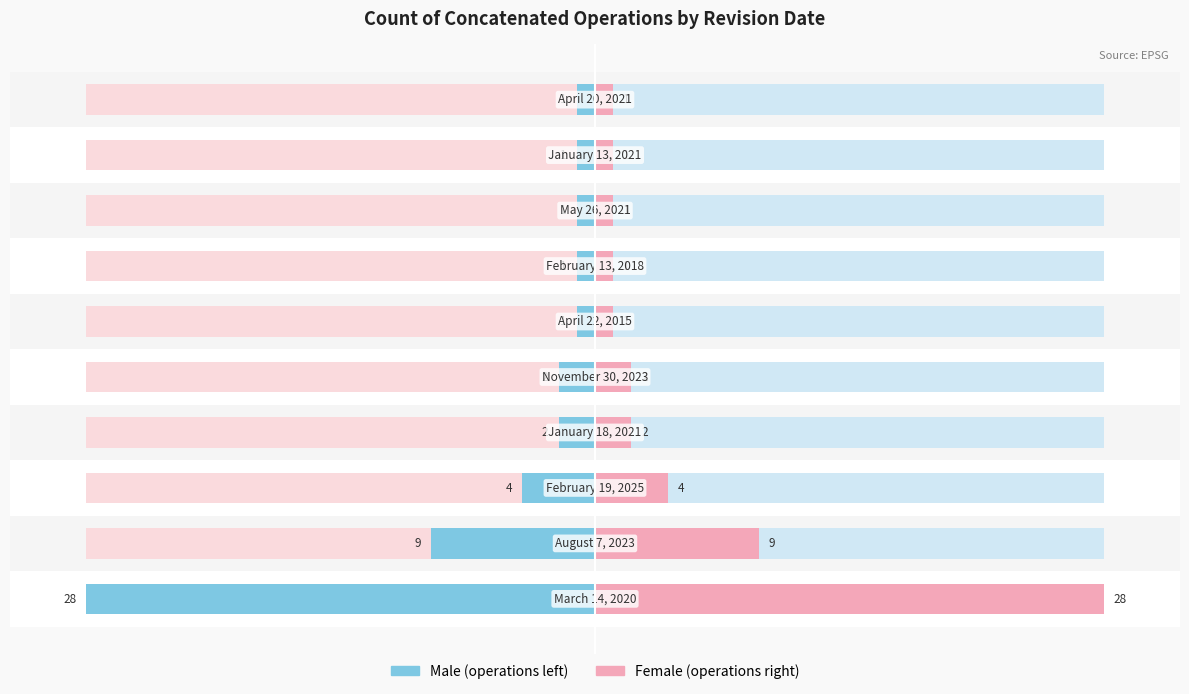

What is the maximum value shown in the chart?

28